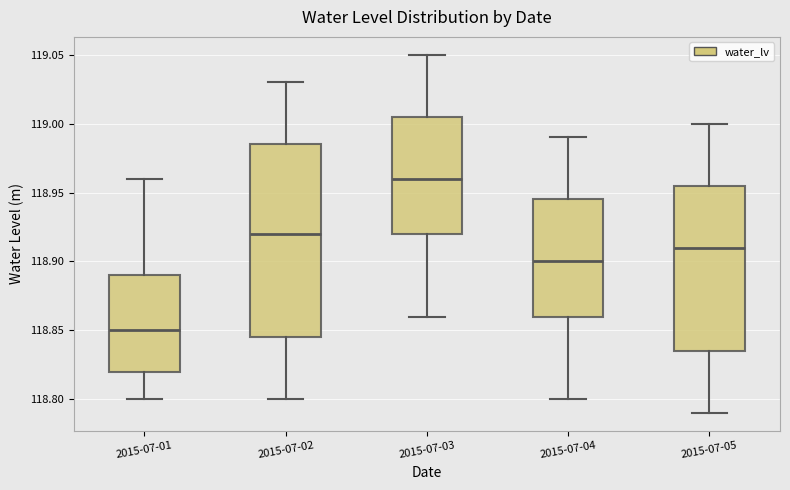

Reading left to right, transcribe this box plot: for each box, give where its median line is, the range the box spans, and where its two whiskers end, as read against the y-axis. The values are not printed on the chart, so give them approximately, as read against the axis.

2015-07-01: median 118.850, box 118.820 to 118.890, whiskers 118.800 to 118.960
2015-07-02: median 118.920, box 118.845 to 118.985, whiskers 118.800 to 119.030
2015-07-03: median 118.960, box 118.920 to 119.005, whiskers 118.860 to 119.050
2015-07-04: median 118.900, box 118.860 to 118.945, whiskers 118.800 to 118.990
2015-07-05: median 118.910, box 118.835 to 118.955, whiskers 118.790 to 119.000